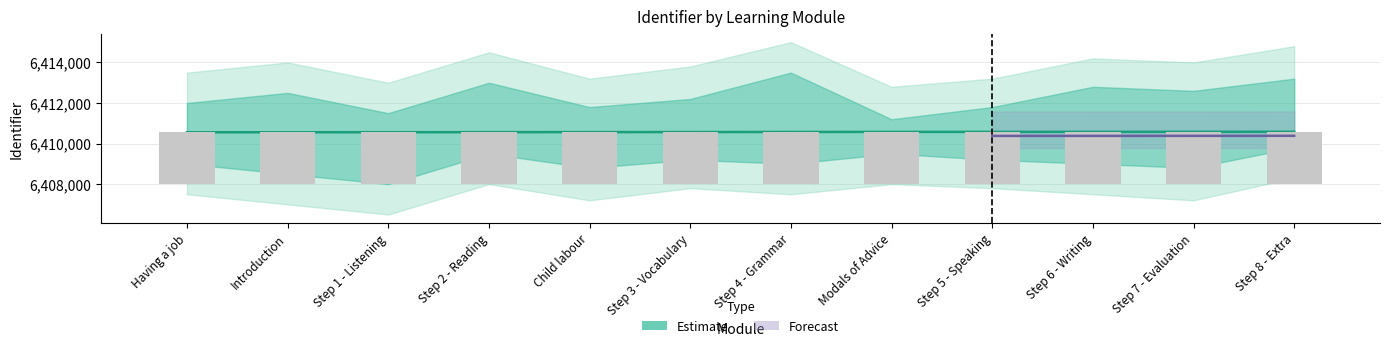

What is the label of the 1st bar from the left?

Having a job